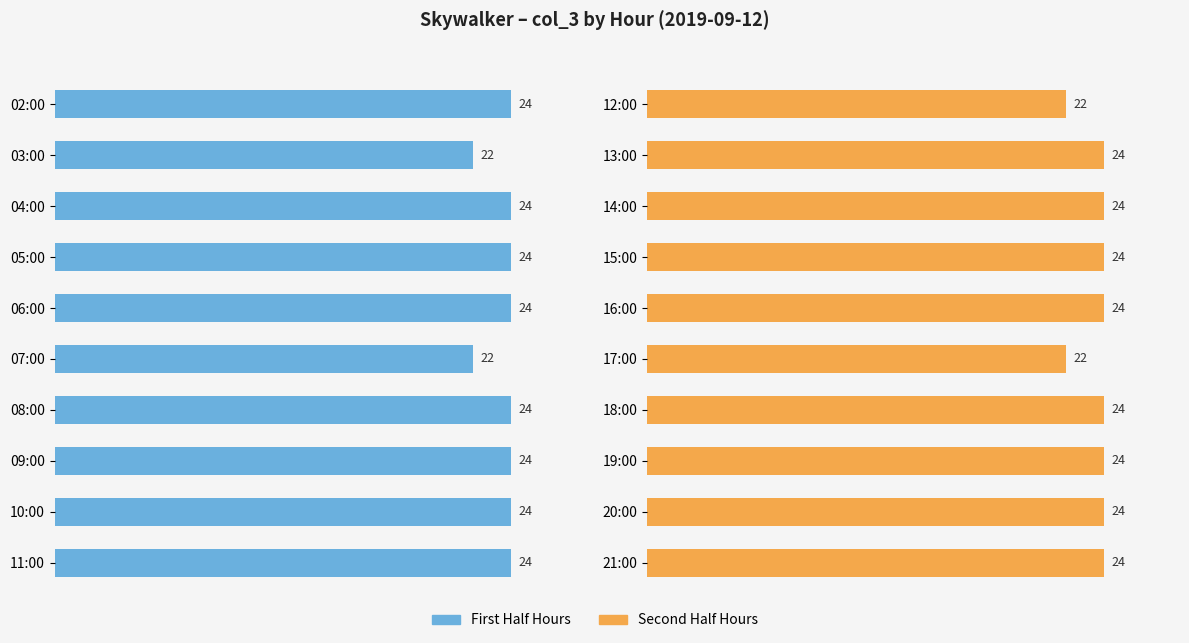

Reading left to right, what are all the values shown in this chart?

col_3 (first half): 24	22	24	24	24	22	24	24	24	24
col_3 (second half): 22	24	24	24	24	22	24	24	24	24